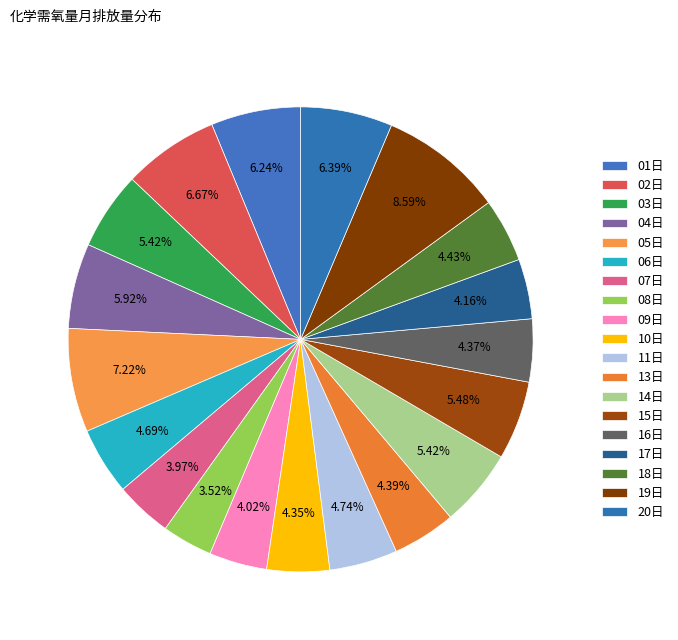

To the nearest percent, what is the difference between the 18日 and 08日 slice percentages?

1%